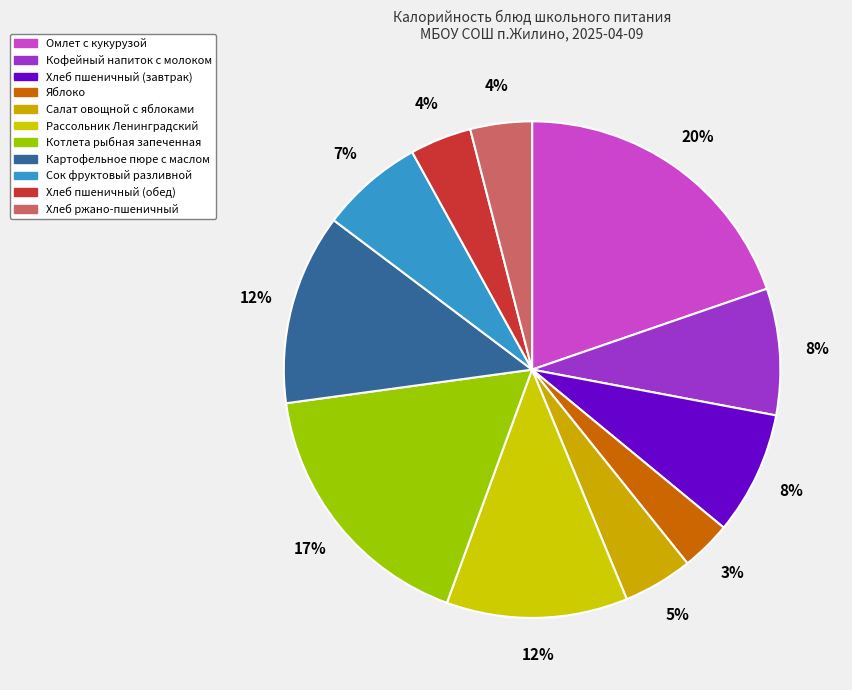

How many segments does this pie chart have?

11